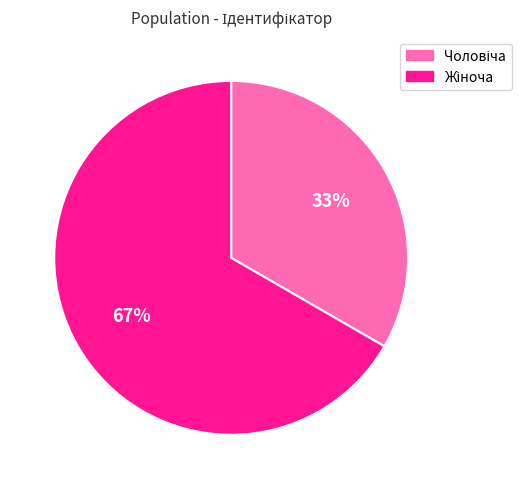

To the nearest percent, what is the average slice percentage?

50%